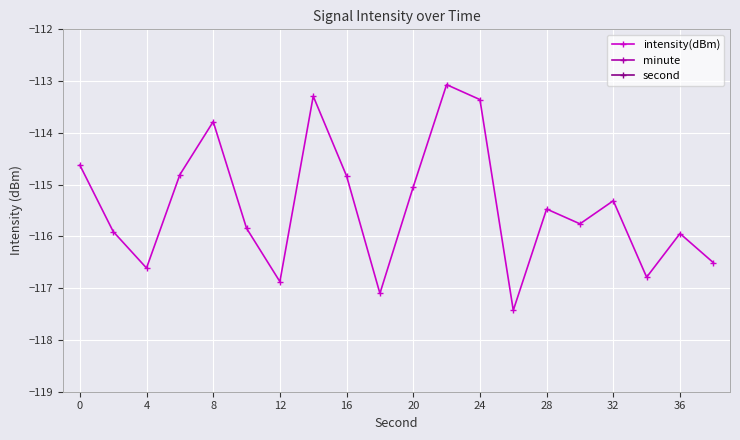

The value of intensity(dBm) at 8 is -113.8. True or false?

True